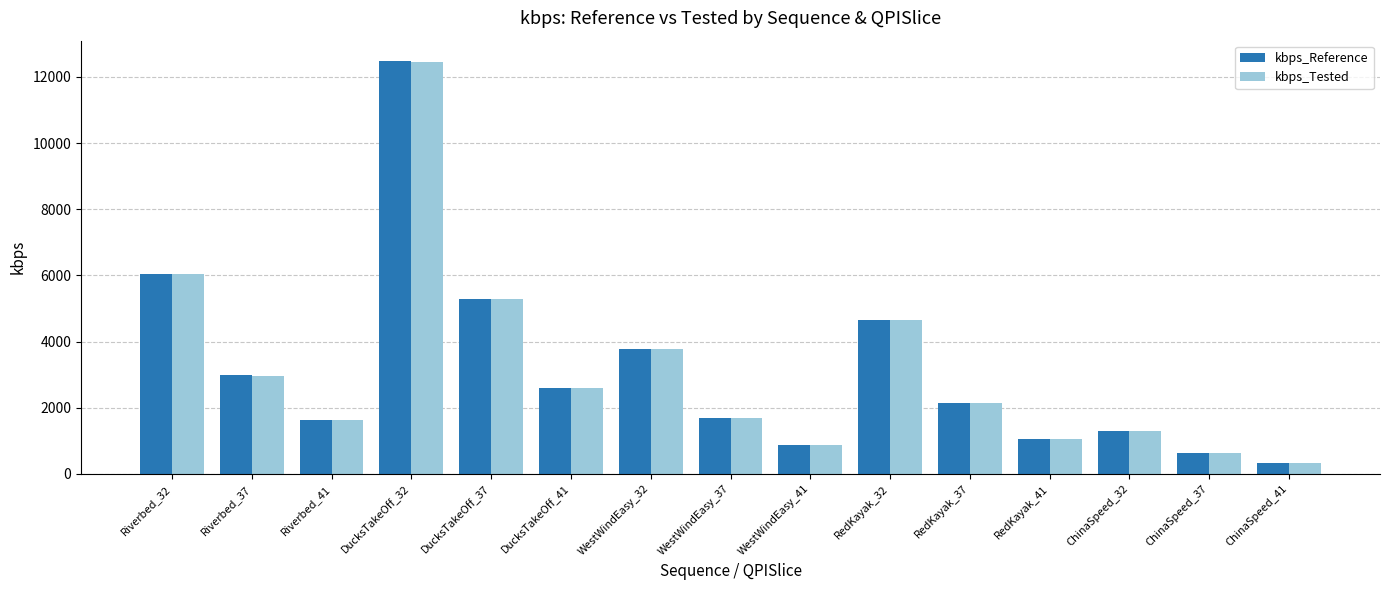

Is it true that kbps_Reference equals 1702.7 at WestWindEasy_37?

True